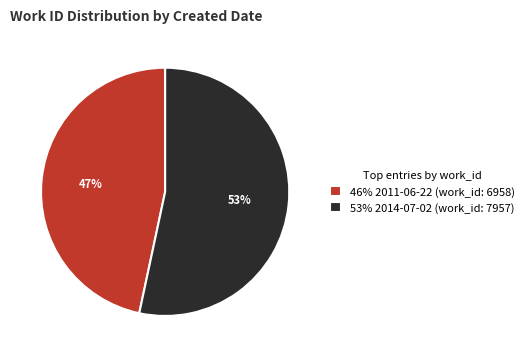

How many slices are in this pie chart?

2